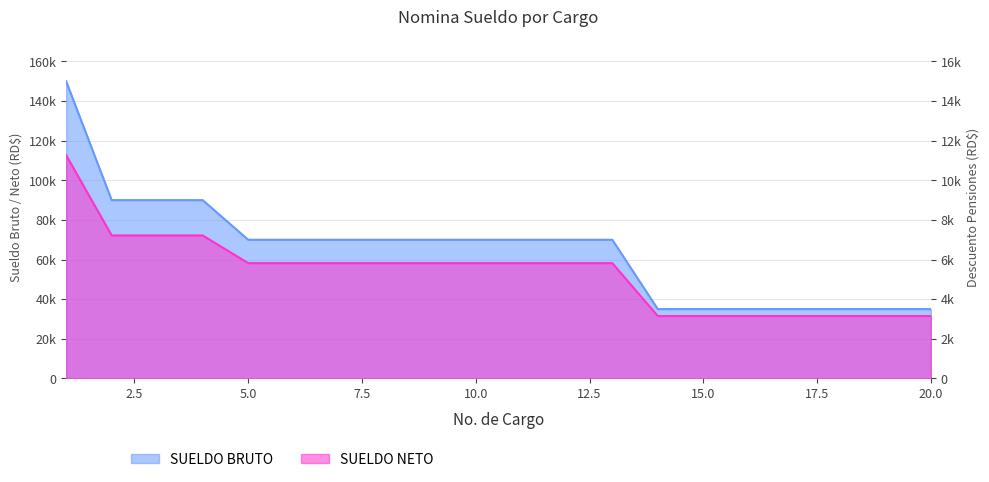

True or false: SUELDO BRUTO and DESC.PENSIONES 10% intersect in this chart.

False